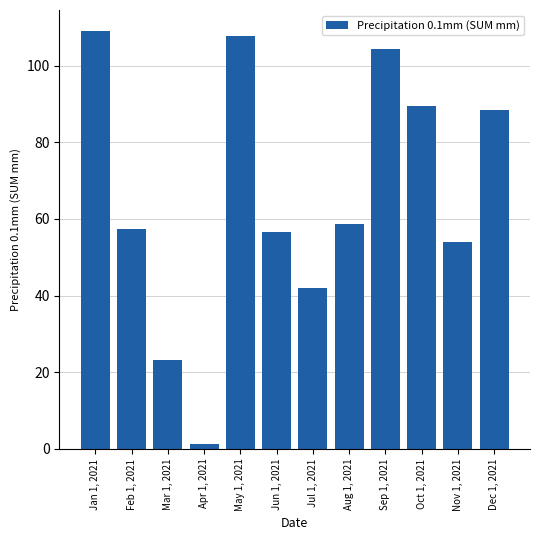

Count the number of categories in the chart.

12